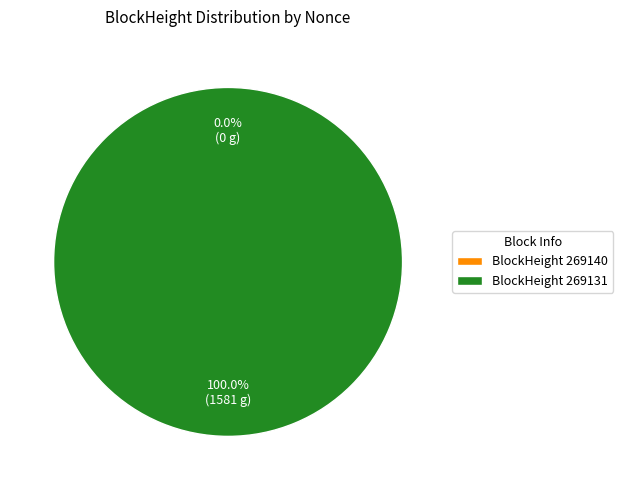

To the nearest percent, what portion does 269131 represent?

100%